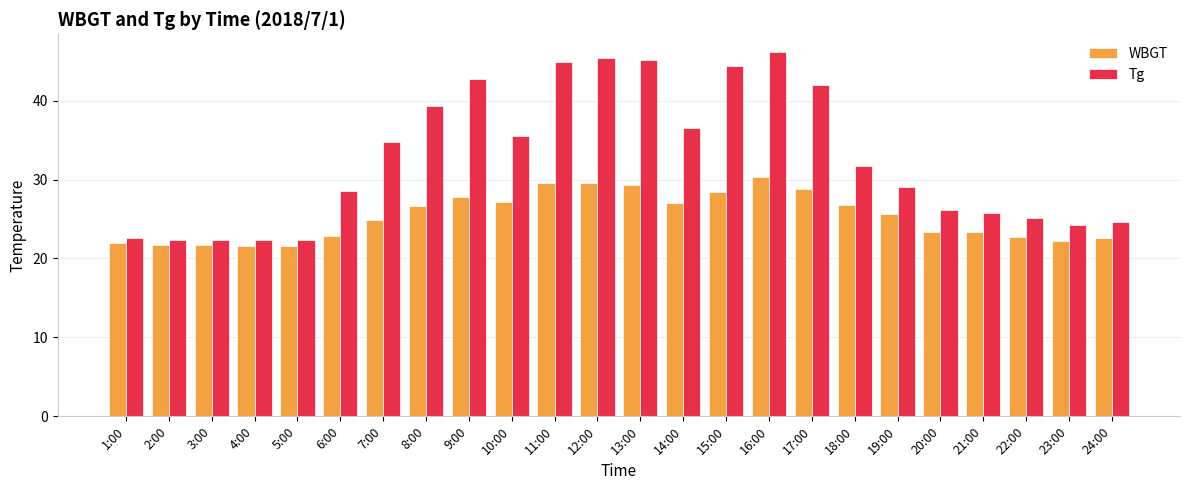

How many distinct data groups are displayed?

2